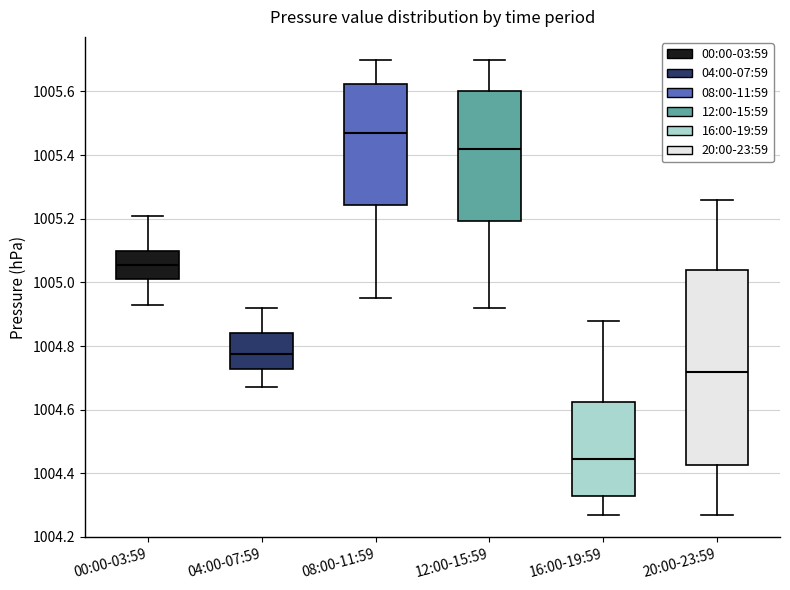

Where does the median line of the box for 12:00-15:59 sit on the y-axis? The values are not printed on the chart, so give them approximately, as read against the axis.

1005.42